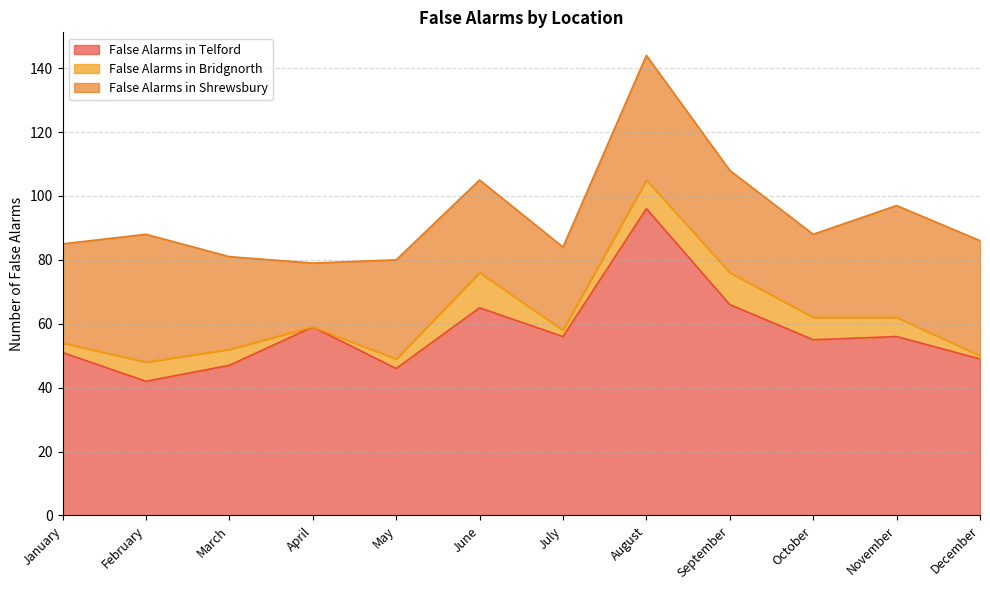

What is the lowest value of the False Alarms in Shrewsbury series?

20